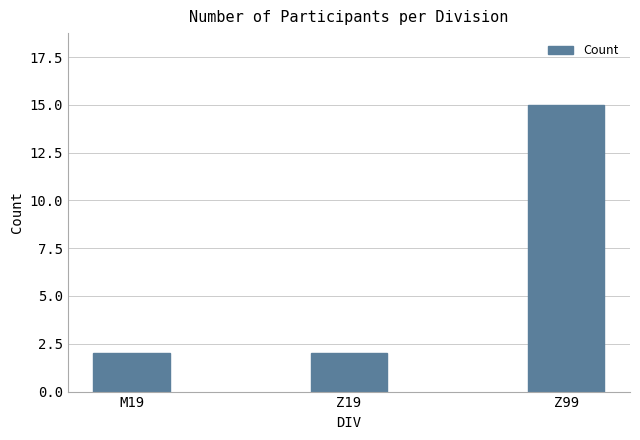

What position from the right is M19?

3